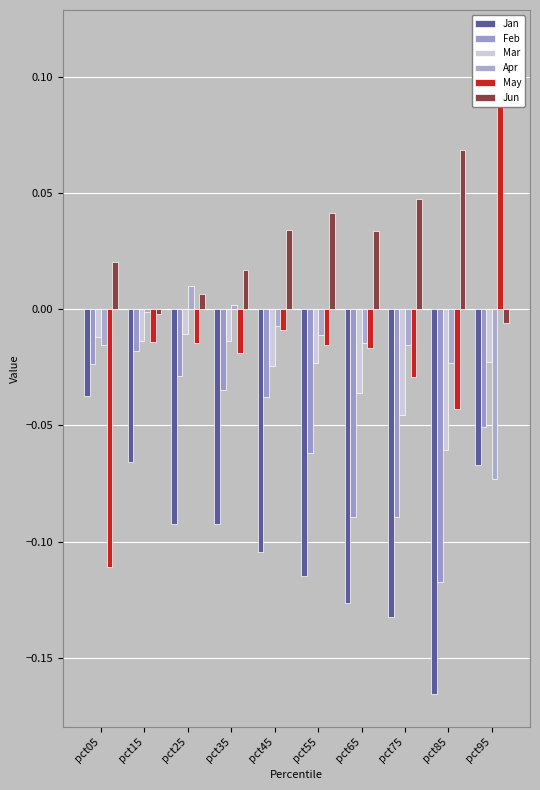

What is the minimum value shown in the chart?

-0.2